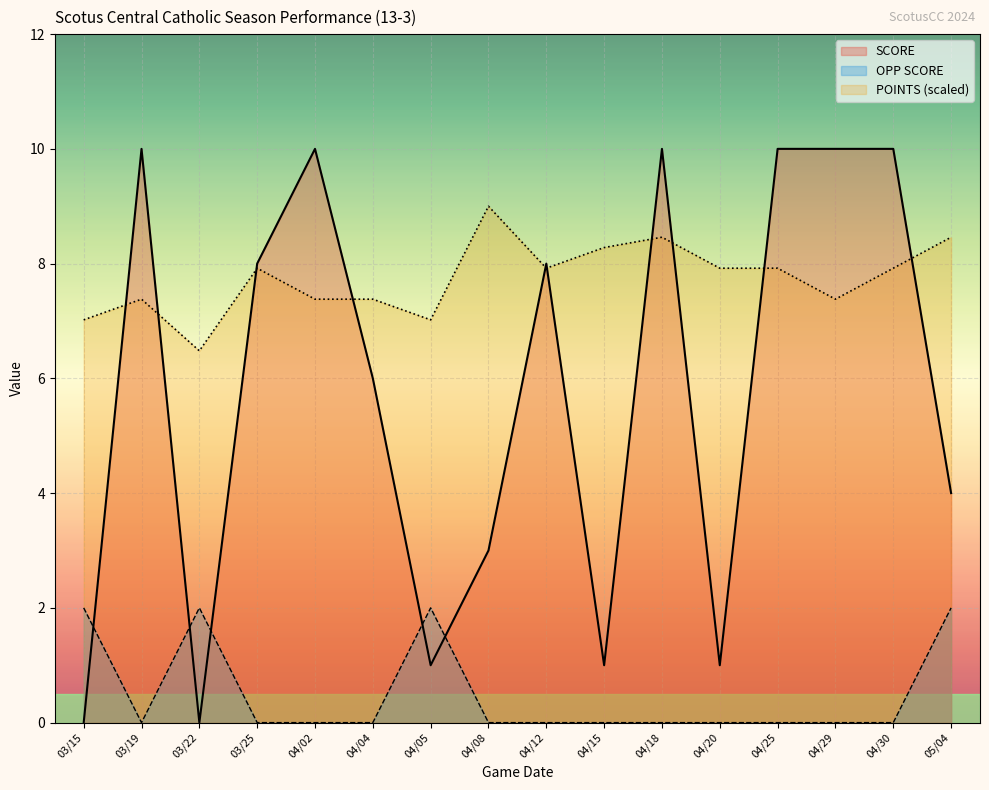

True or false: OPP SCORE and POINTS cross at least once.

False